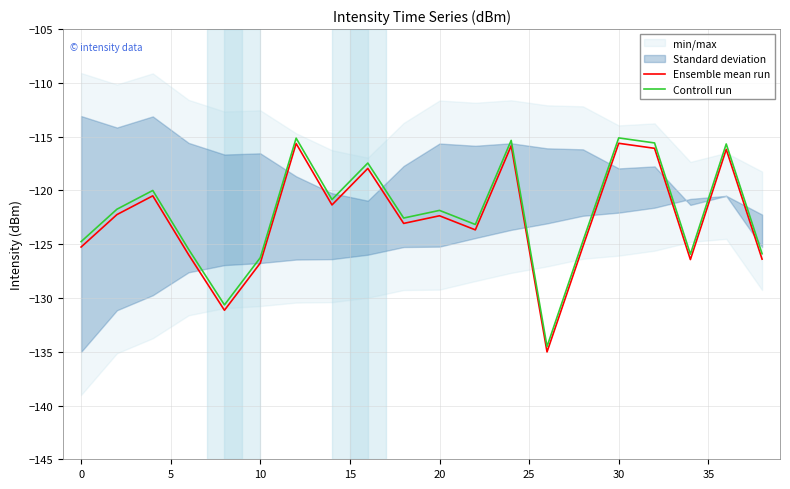

True or false: Controll run and Ensemble mean run cross at least once.

False